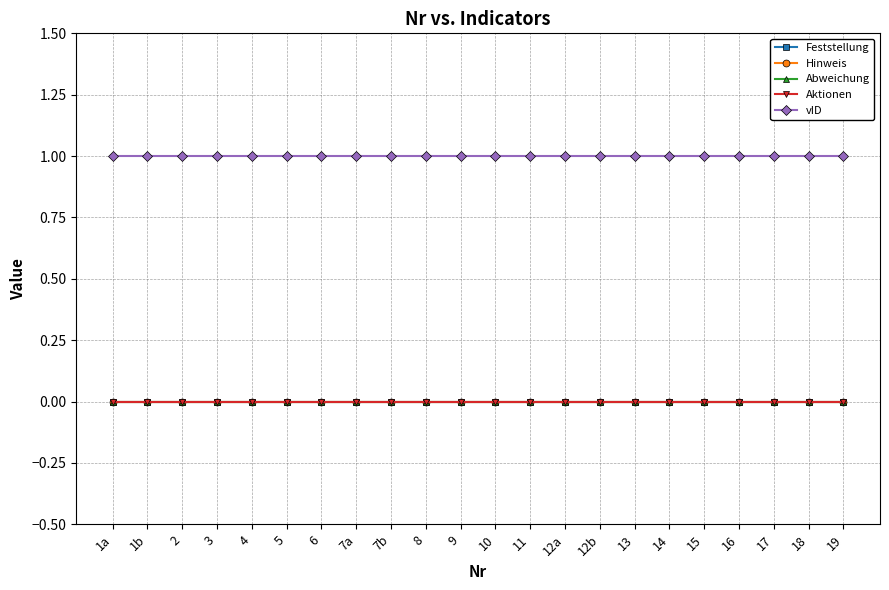

What is the total value across all series at 11?

1